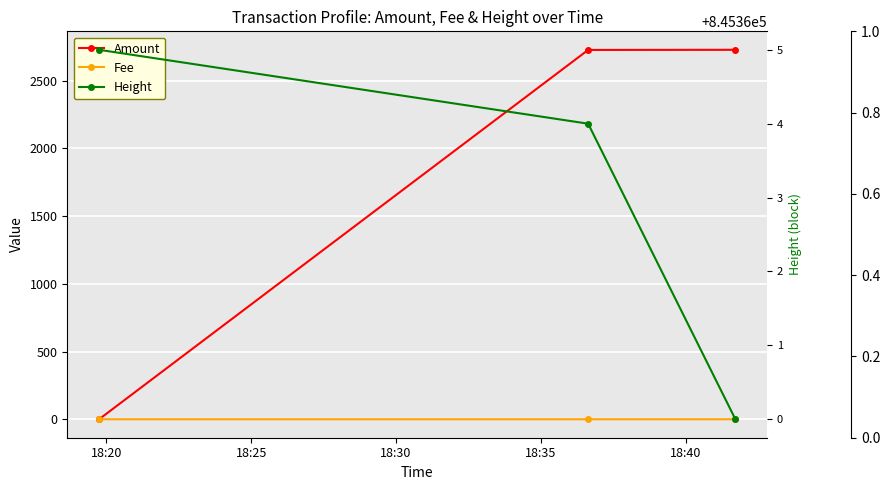

At which category does the chart reach its minimum across all series?

18:20